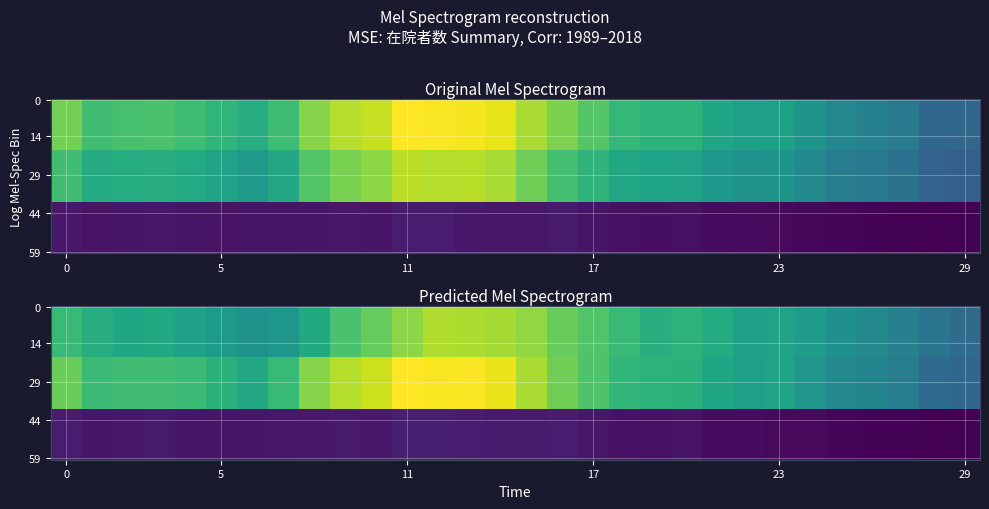

What is the maximum value shown in the chart?

6052